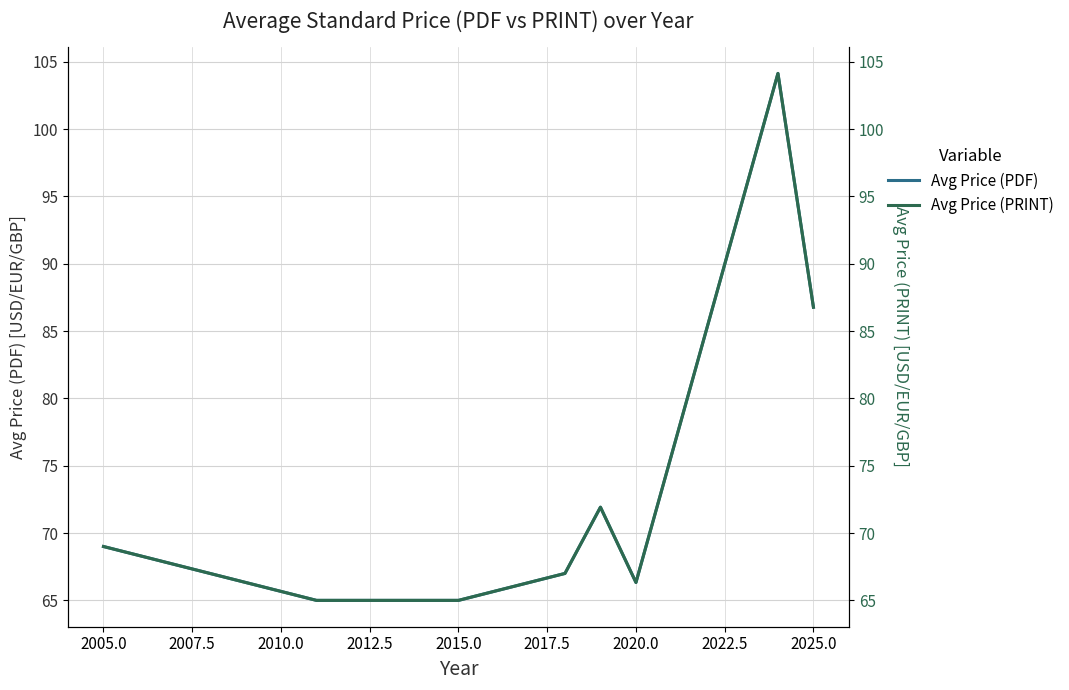

What is the total value across all series at 2025.0?

173.5